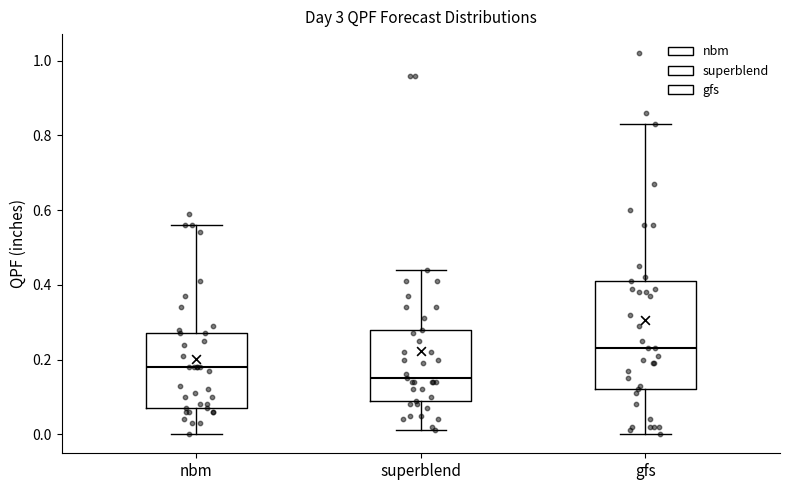

Which box is the tallest, from its lower edge to its upper edge?

gfs